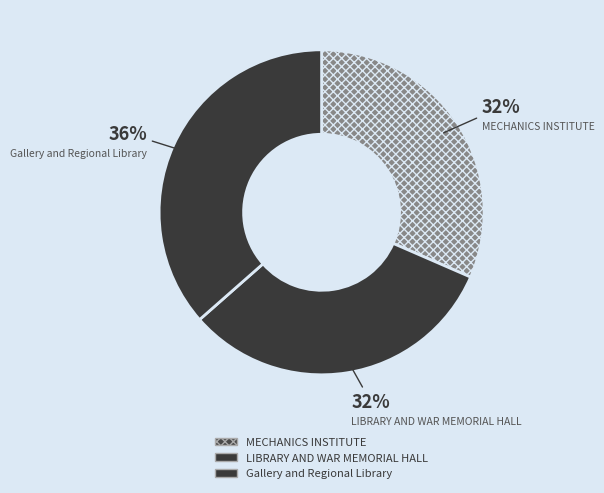

How many segments does this pie chart have?

3